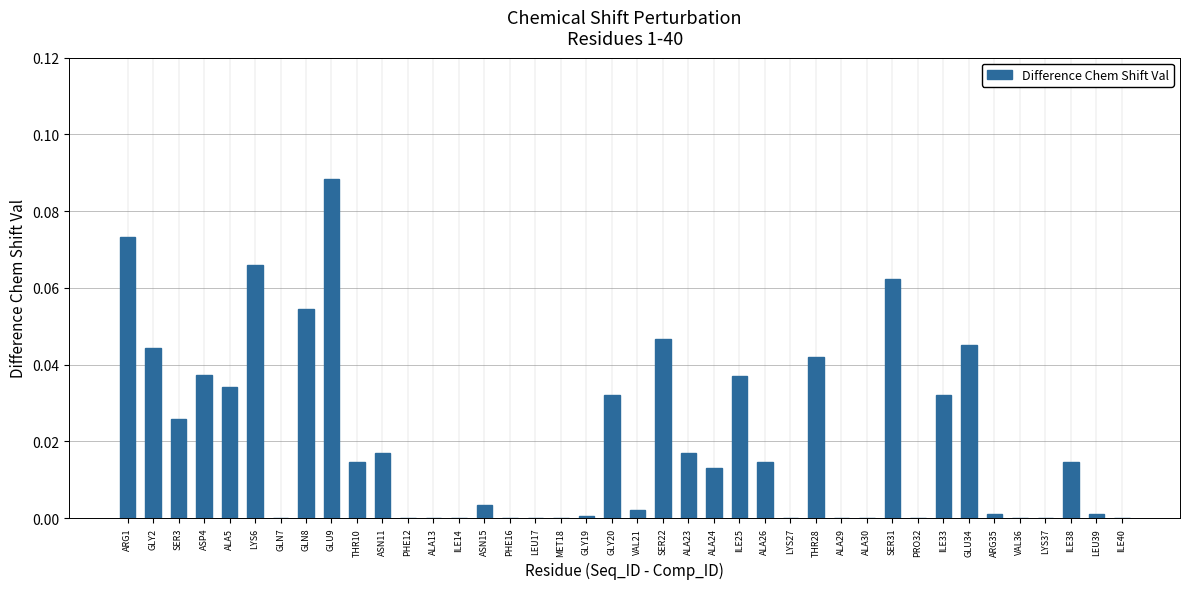

Which has a higher value, PHE12 or GLN8?

GLN8